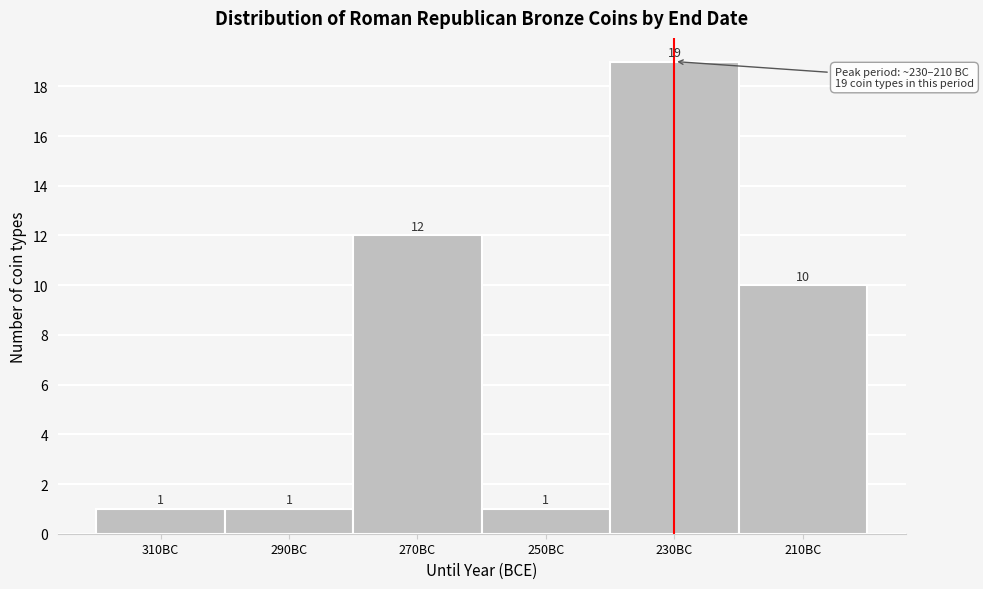

Reading right to left, what are all the values shown in this chart?

210BC=10	230BC=19	250BC=1	270BC=12	290BC=1	310BC=1